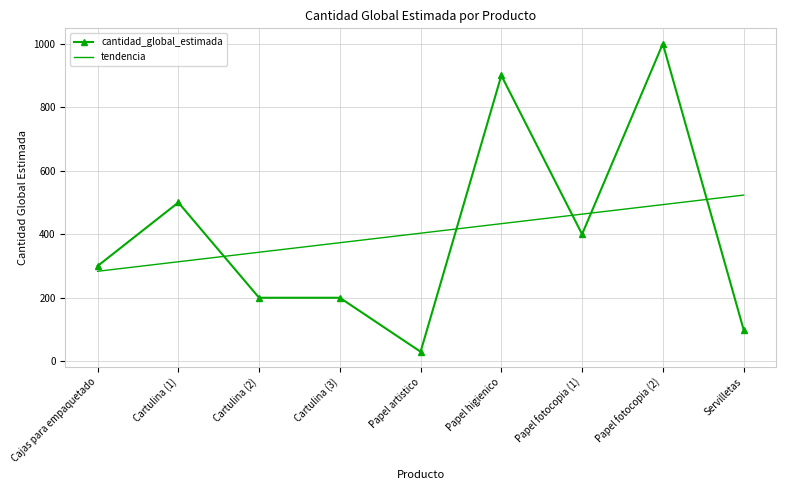

Where is cantidad_global_estimada nearest to the value 515?

Cartulina (1)